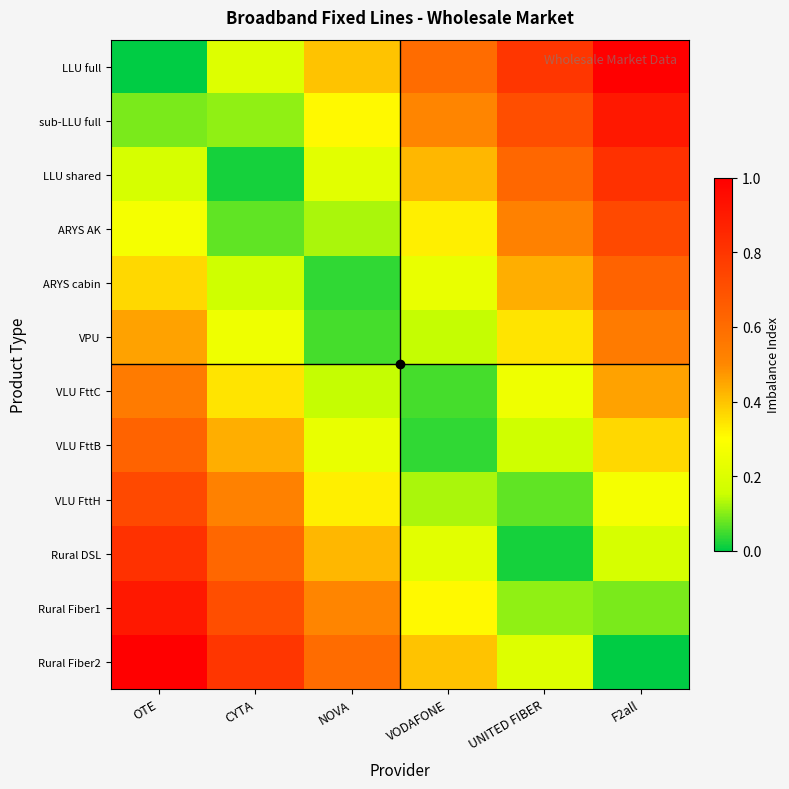

Which category has the highest value across all series?

F2all